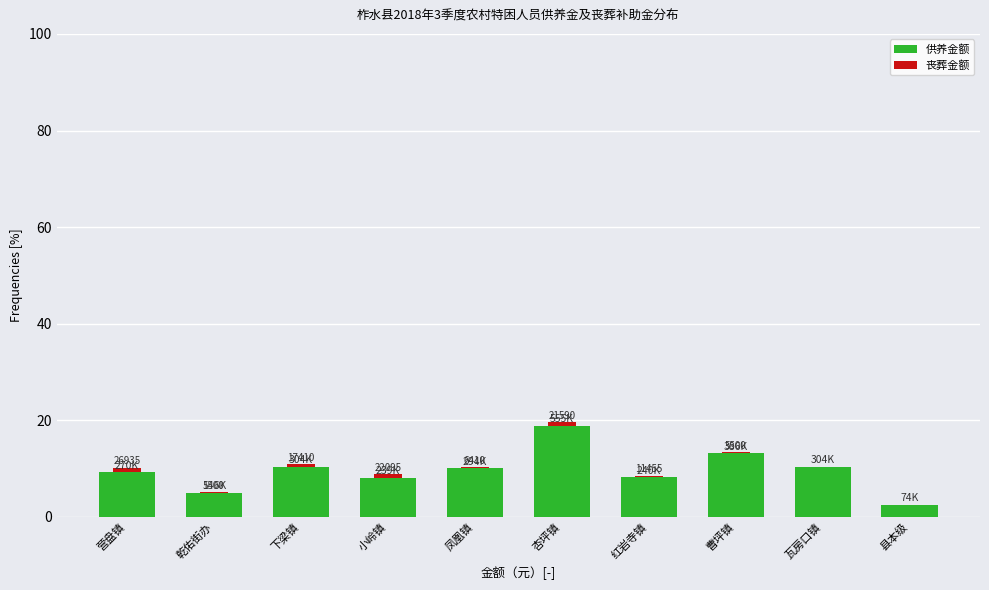

True or false: 供养金额 has a value of 11.5 at 小岭镇.

False